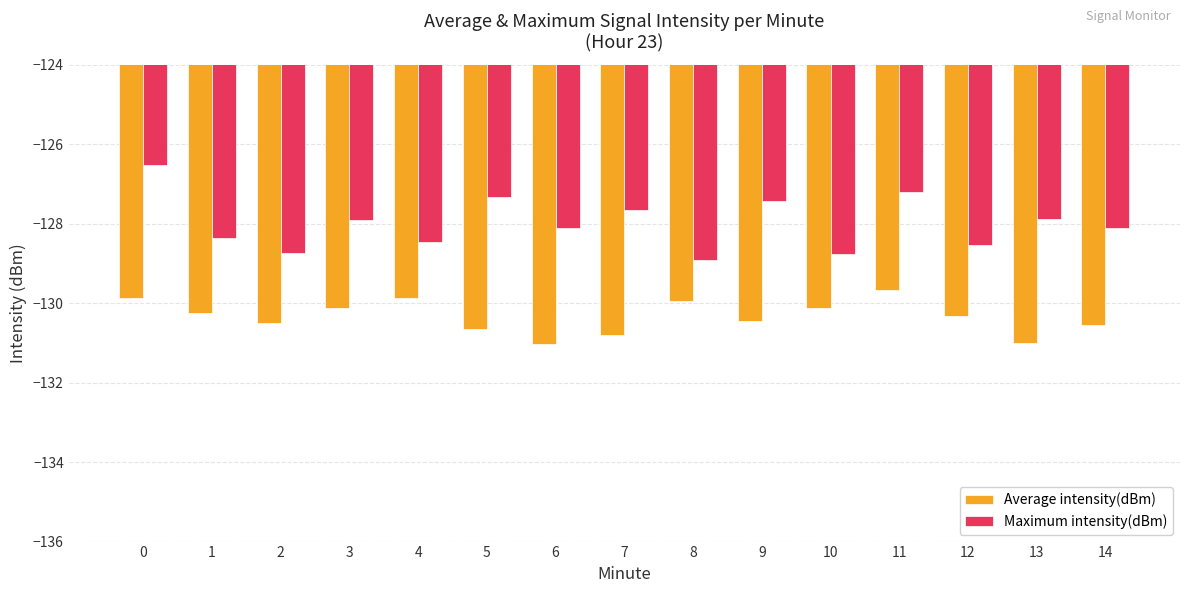

The Average intensity(dBm) series shows -222.1 at 10. True or false?

False